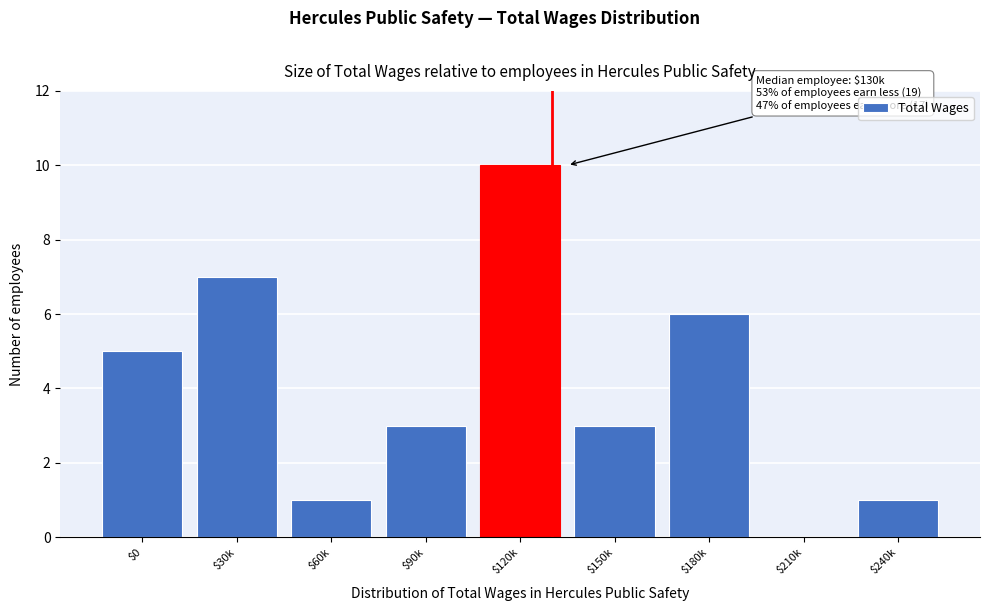

The value at $60k is 1. True or false?

True